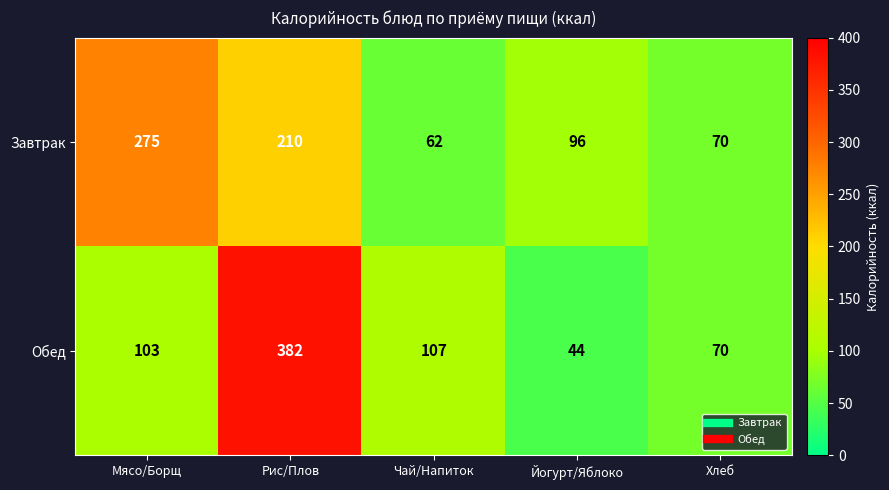

Which label corresponds to the smallest value in the chart?

Йогурт/Яблоко